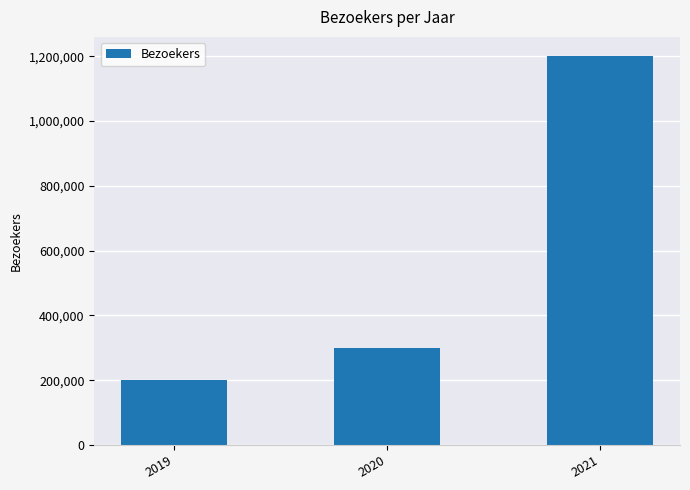

Rank the categories by value from highest to lowest.

2021, 2020, 2019